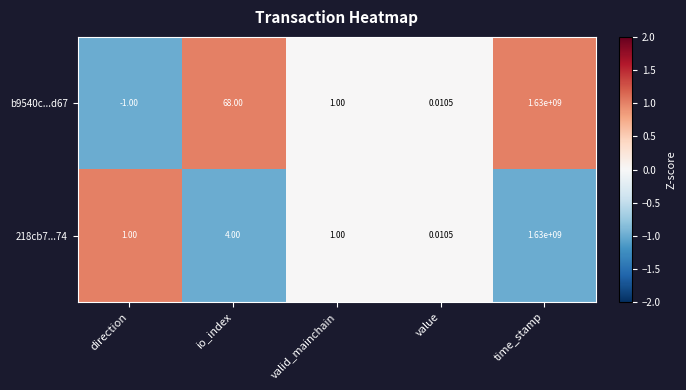

Rank the categories by b9540c...d67 value from lowest to highest.

direction, value, valid_mainchain, io_index, time_stamp